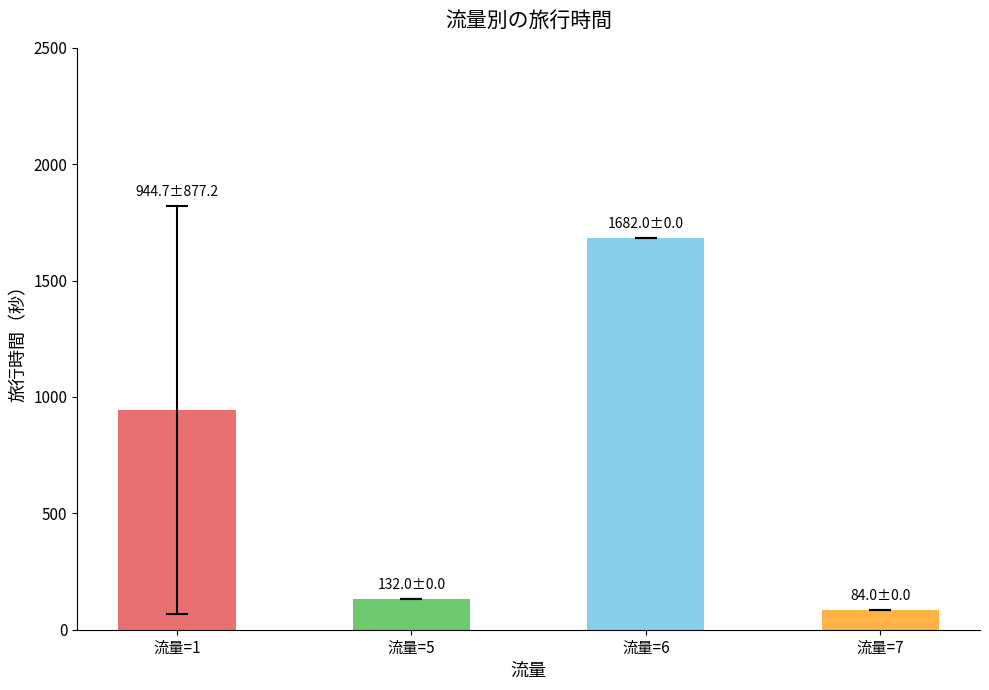

At which label is the value closest to 883?

流量=1